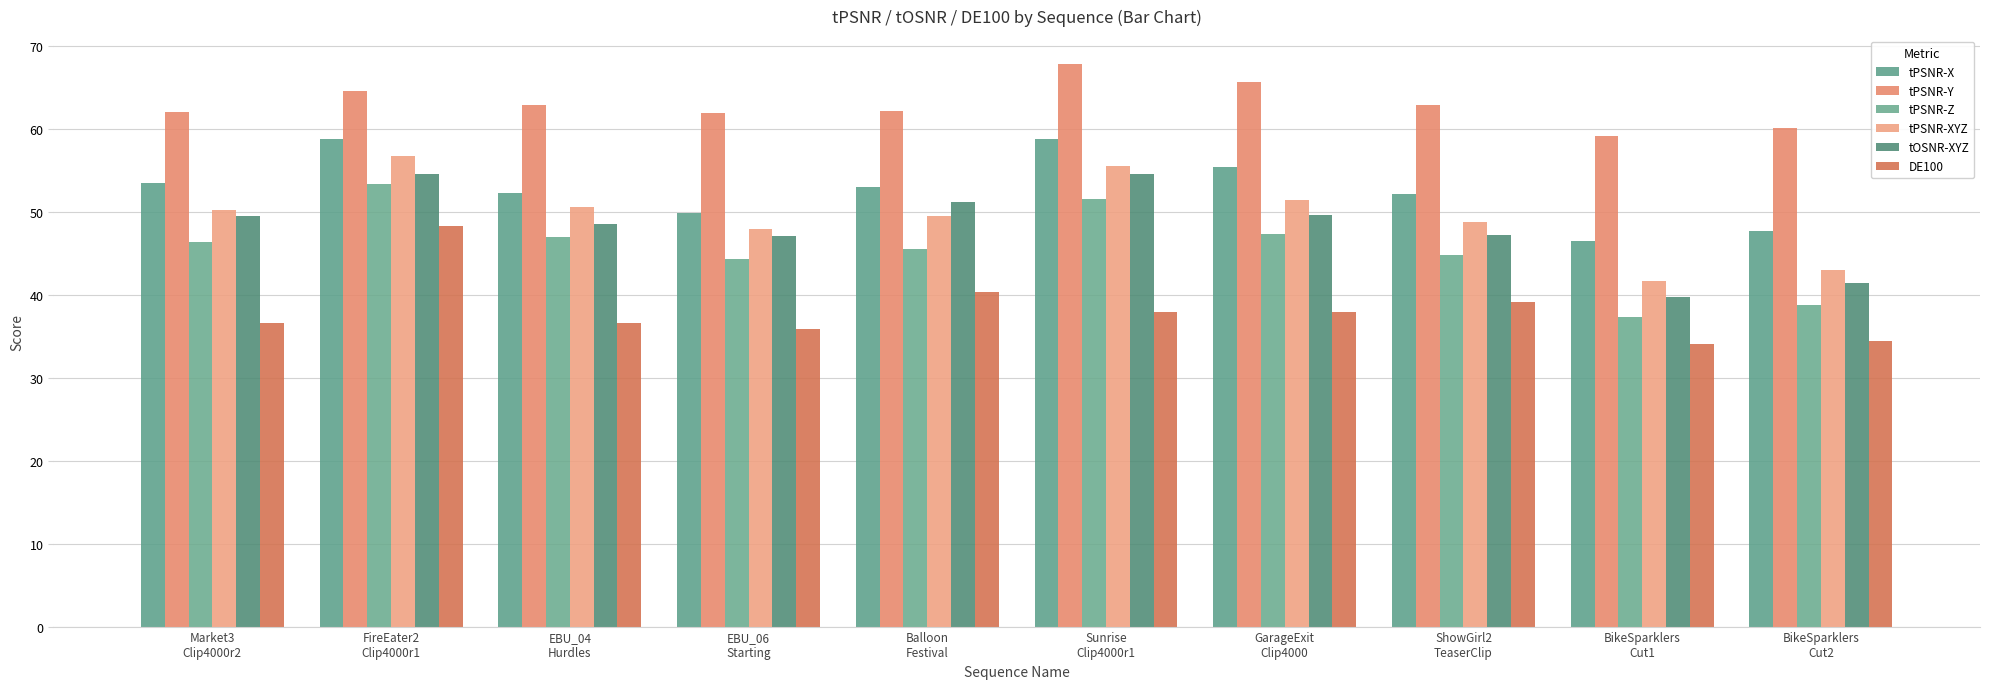

The tPSNR-XYZ series shows 55.5 at Sunrise
Clip4000r1. True or false?

True